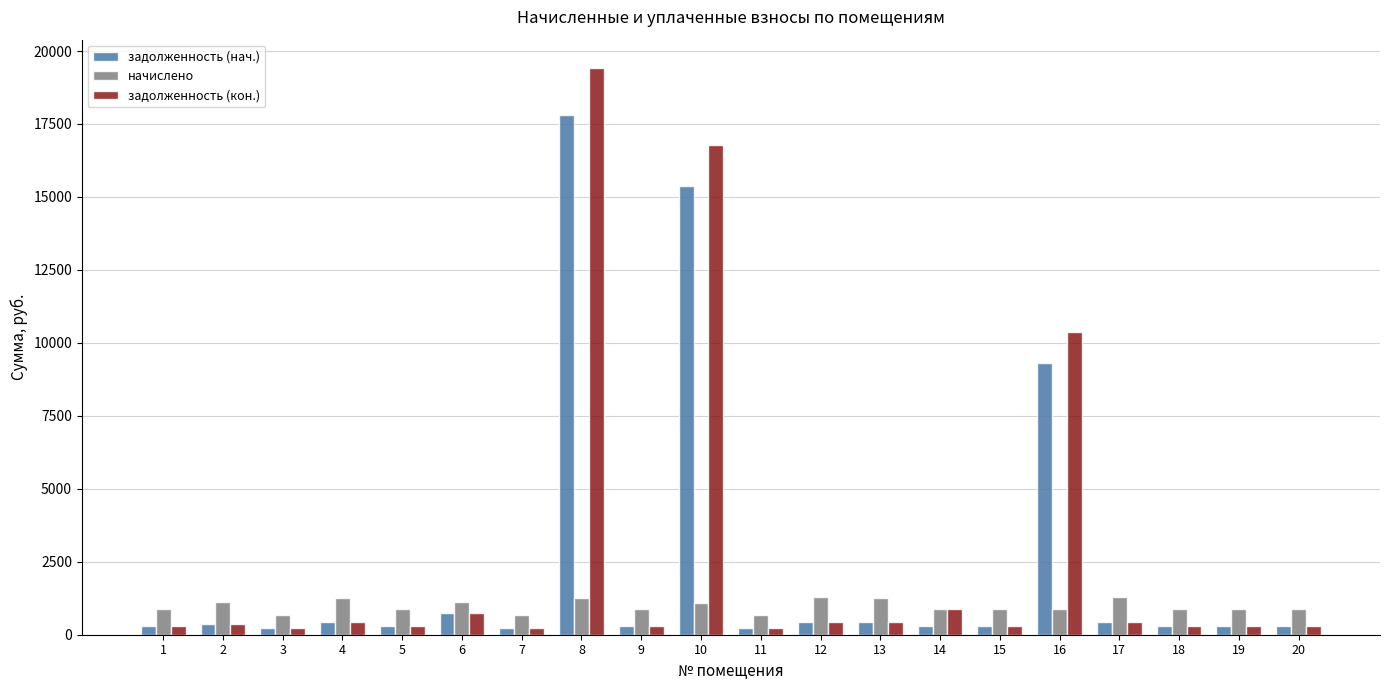

At which category is the sum across all series the highest?

8